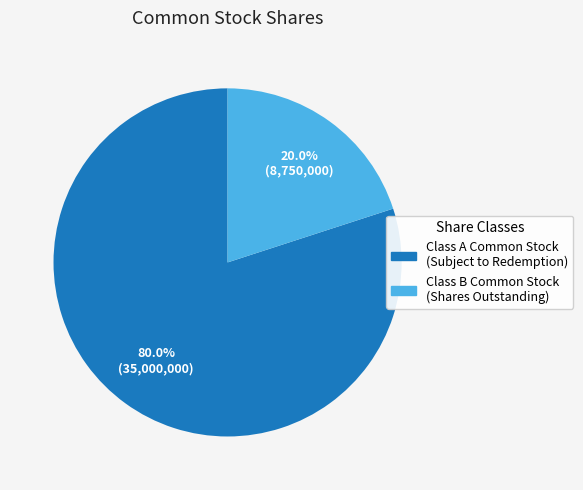

What portion of the pie excludes Class B Common Stock (Shares Outstanding)?

80.0%